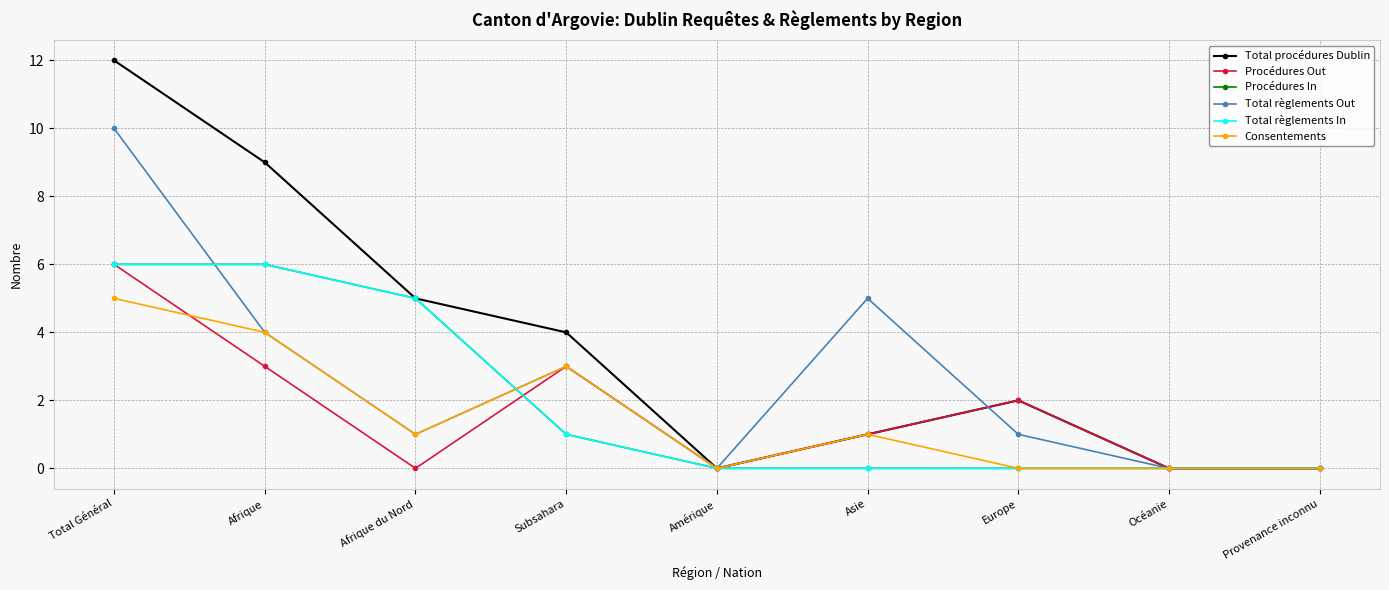

Between Total Général and Asie, which series saw the biggest shift?

Total procédures Dublin